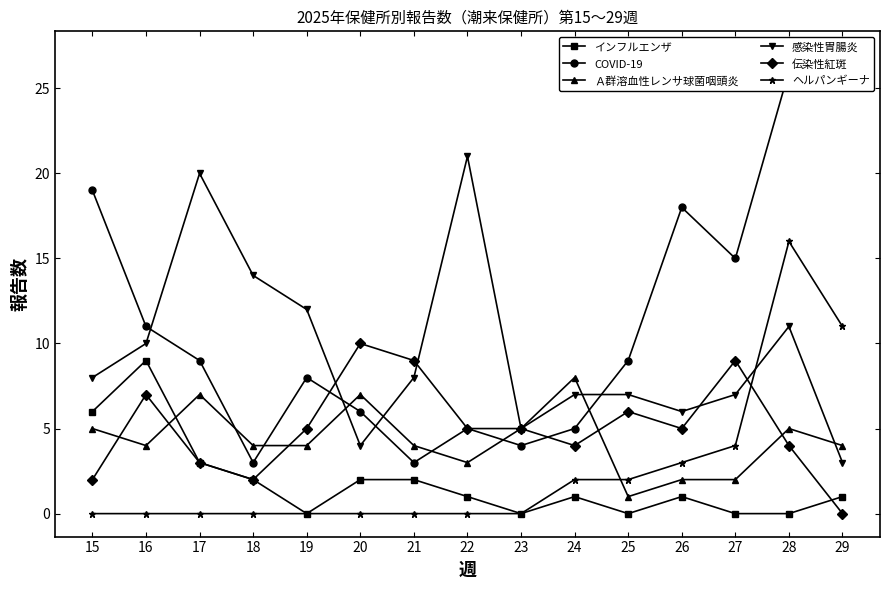

Which label corresponds to the largest value in the chart?

29